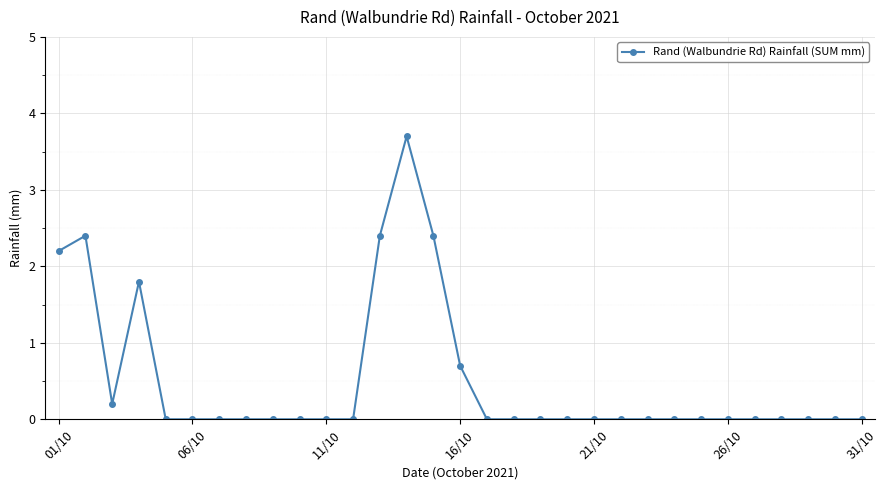

True or false: there are more than 0 points higher than both neighbors.

True